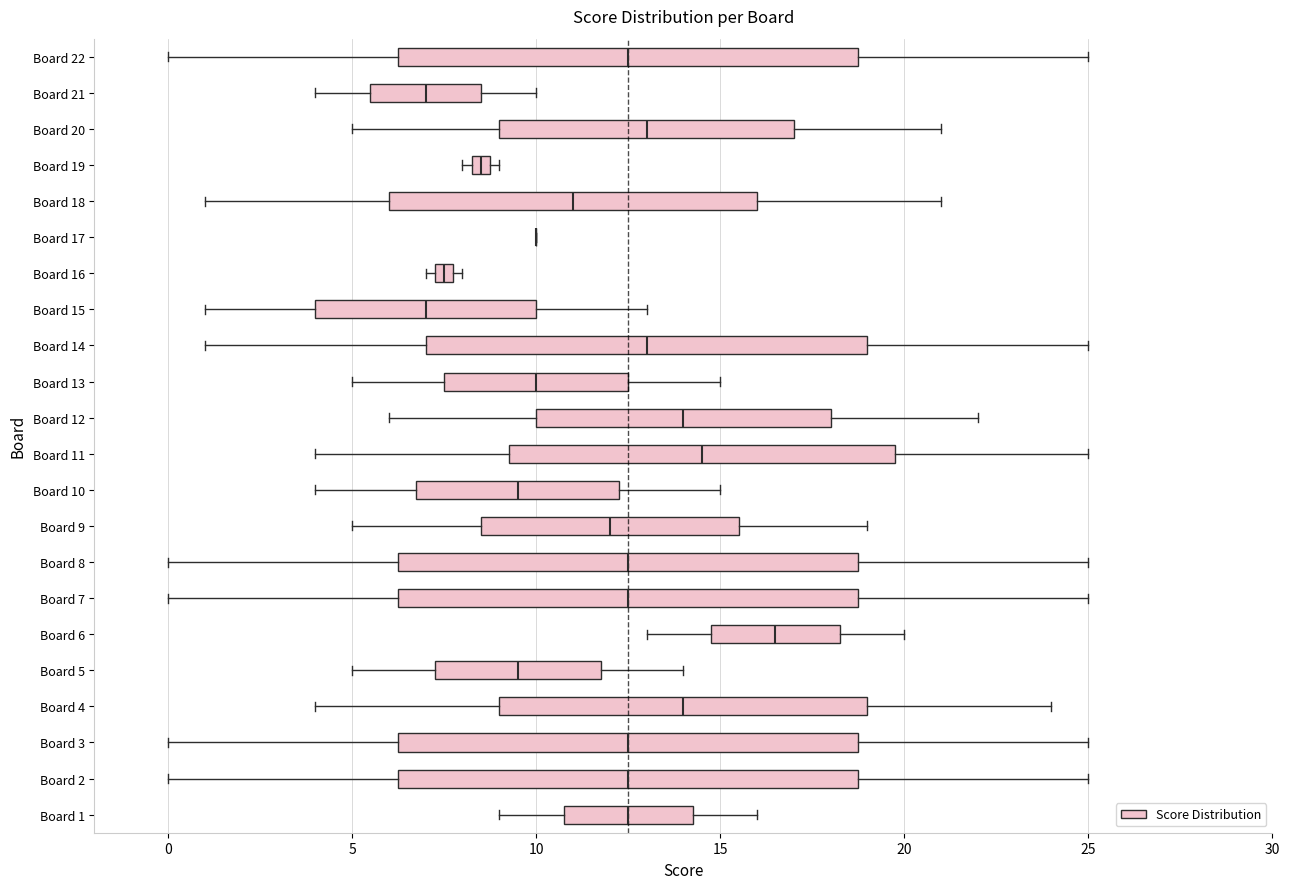

Where is the left edge of the box for Board 18 on the x-axis? The values are not printed on the chart, so give them approximately, as read against the axis.

6.0